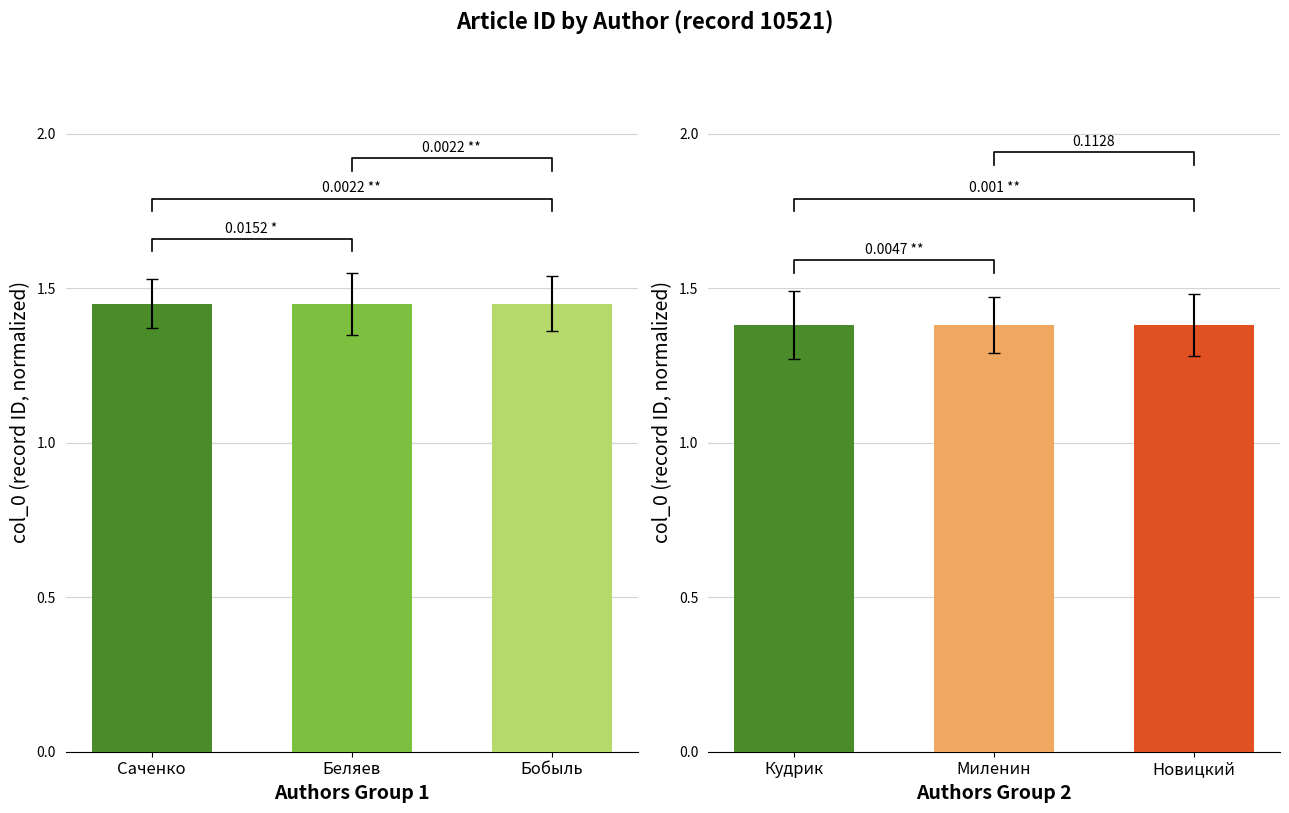

Which category has the highest value in the group1 series?

Саченко